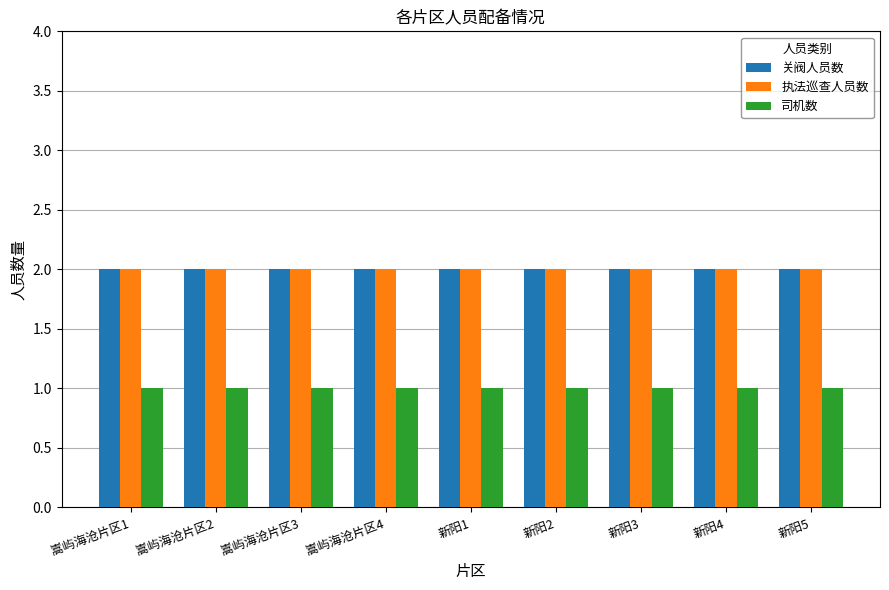

What are all the series names shown in the legend?

关阀人员数, 执法巡查人员数, 司机数